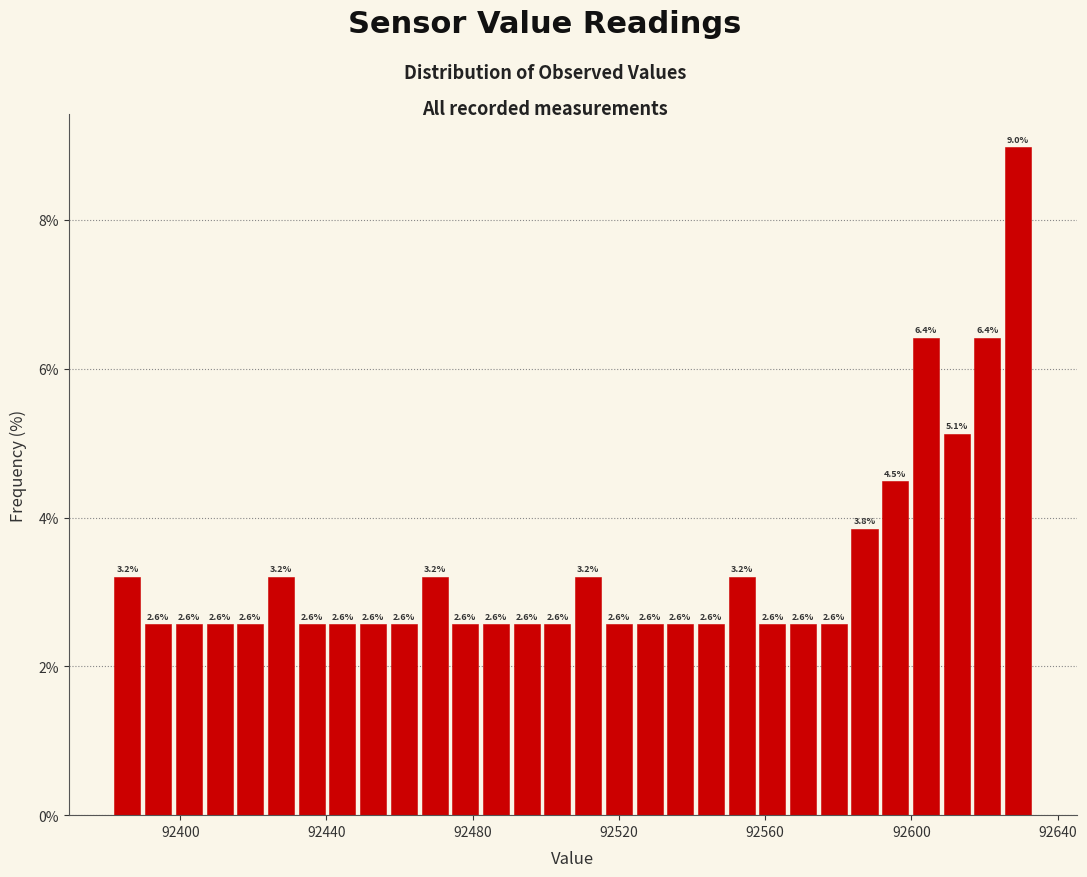

Around what value on the x-axis is the tallest bar? Give the approximate position of its centre, as read against the axis.

92630